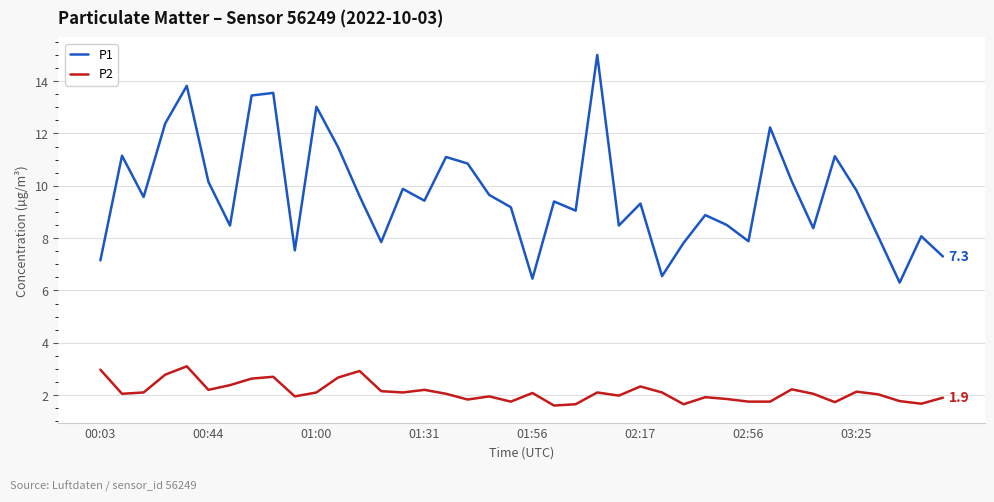

Rank the series by their maximum value, from highest to lowest.

P1, P2